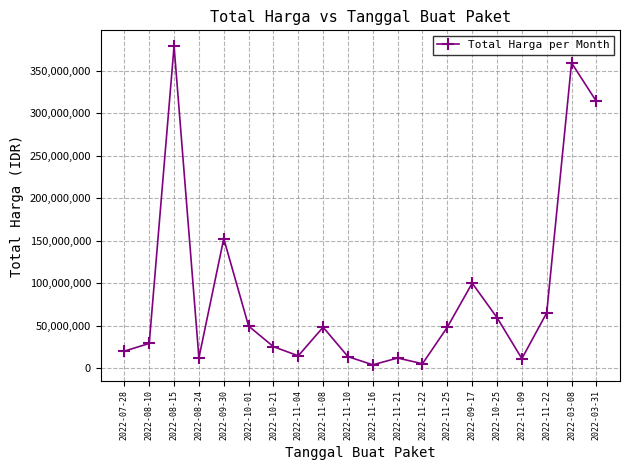

What is the minimum value shown in the chart?

3825000